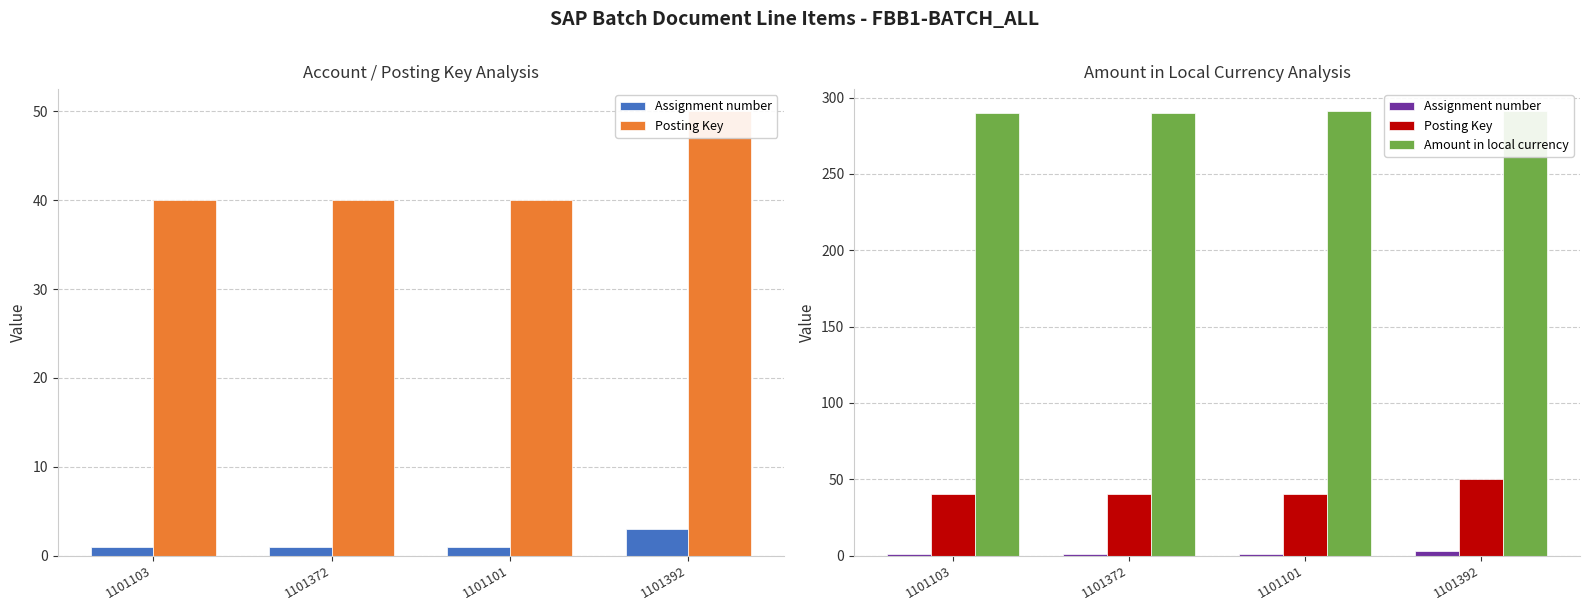

Reading left to right, what are all the values shown in this chart?

Assignment number: 1101103=1	1101372=1	1101101=1	1101392=3
Posting Key: 1101103=40	1101372=40	1101101=40	1101392=50
Amount in local currency: 1101103=290	1101372=290	1101101=291	1101392=291